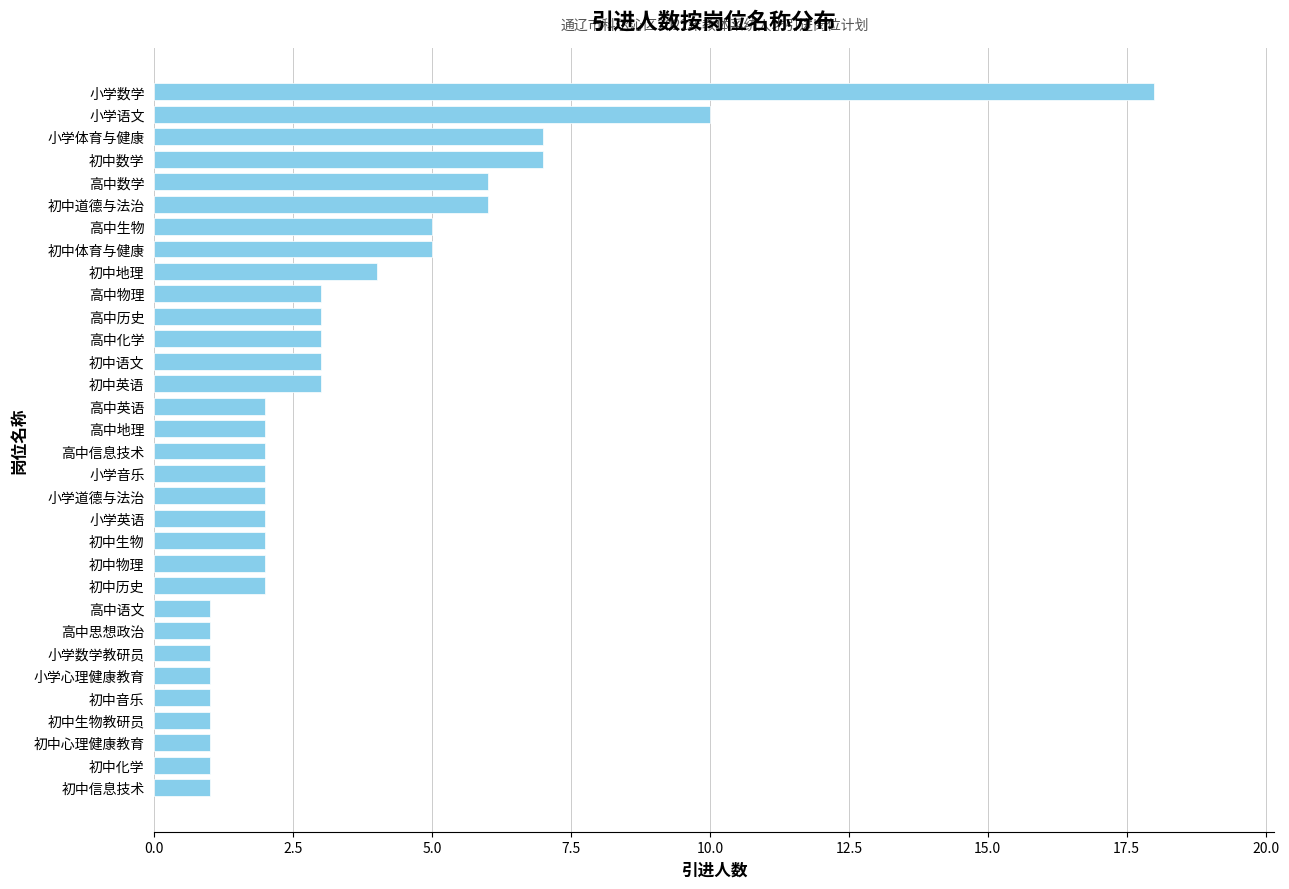

What is the ratio of the value at 小学音乐 to the value at 初中数学?

0.3